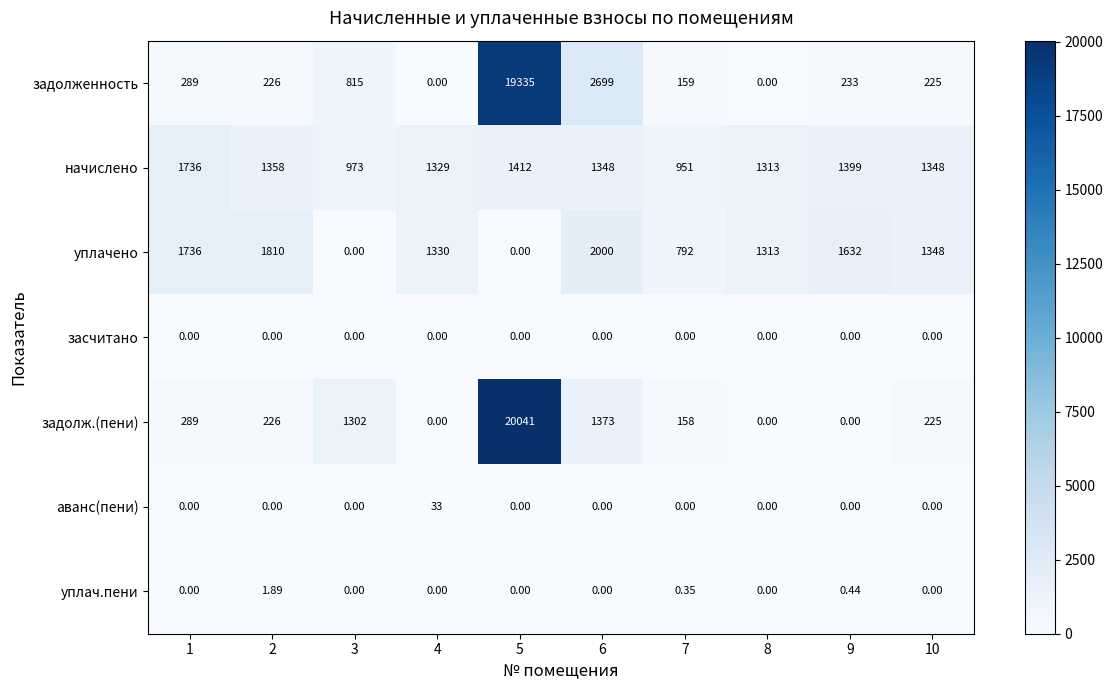

List the series in order of their peak value, lowest first.

засчитано, уплач.пени, аванс(пени), начислено, уплачено, задолженность, задолж.(пени)